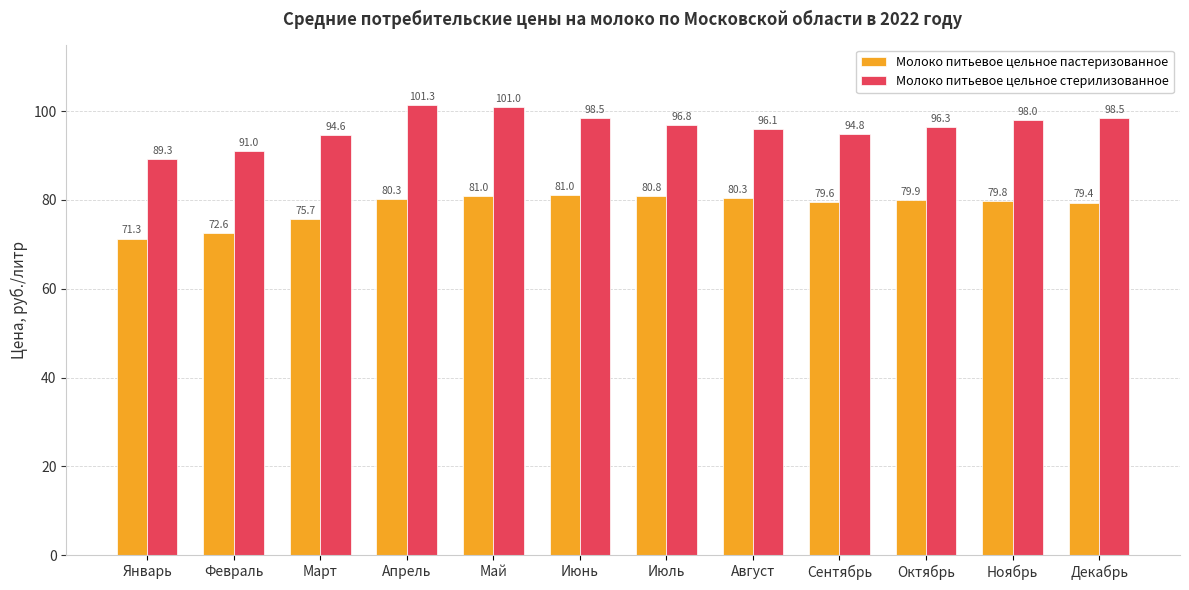

Which series changed the most between Май and Июнь?

Молоко питьевое цельное стерилизованное